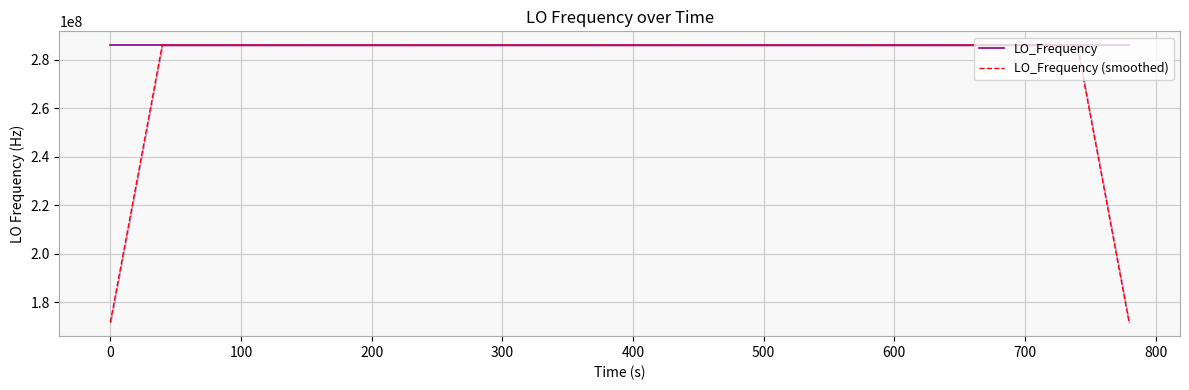

How many interior local valleys does the LO_Frequency (smoothed) series have?

14